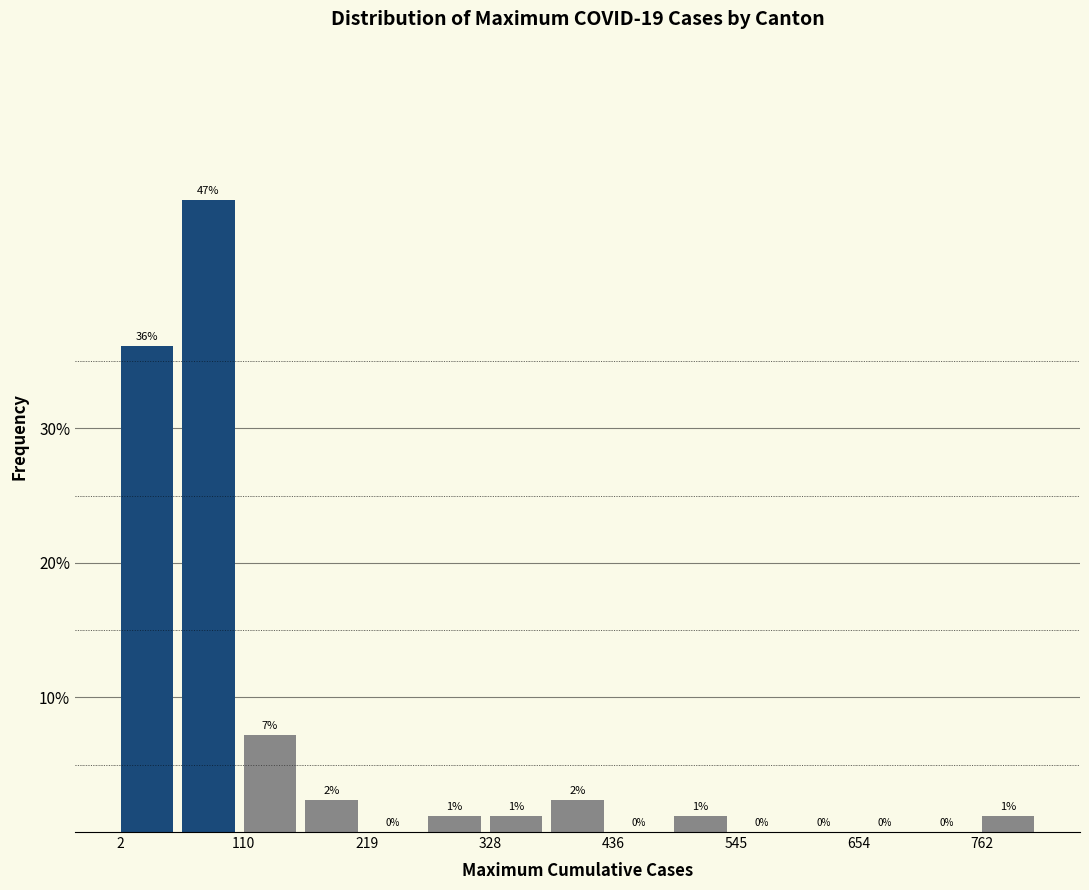

Around what value on the x-axis is the tallest bar? Give the approximate position of its centre, as read against the axis.

80